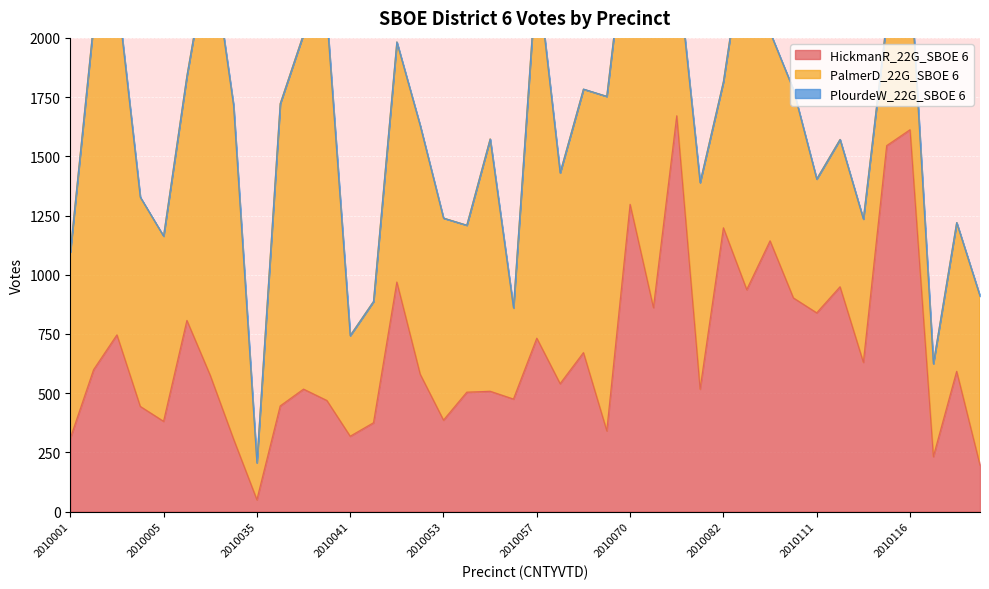

What is the difference between the highest and lowest values at 2010038?

1499